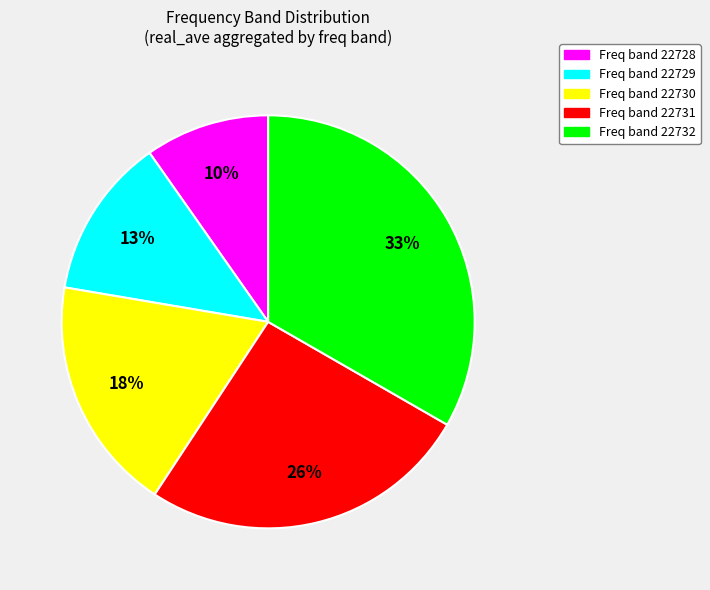

What percentage is the Freq band 22729 slice, to the nearest percent?

13%